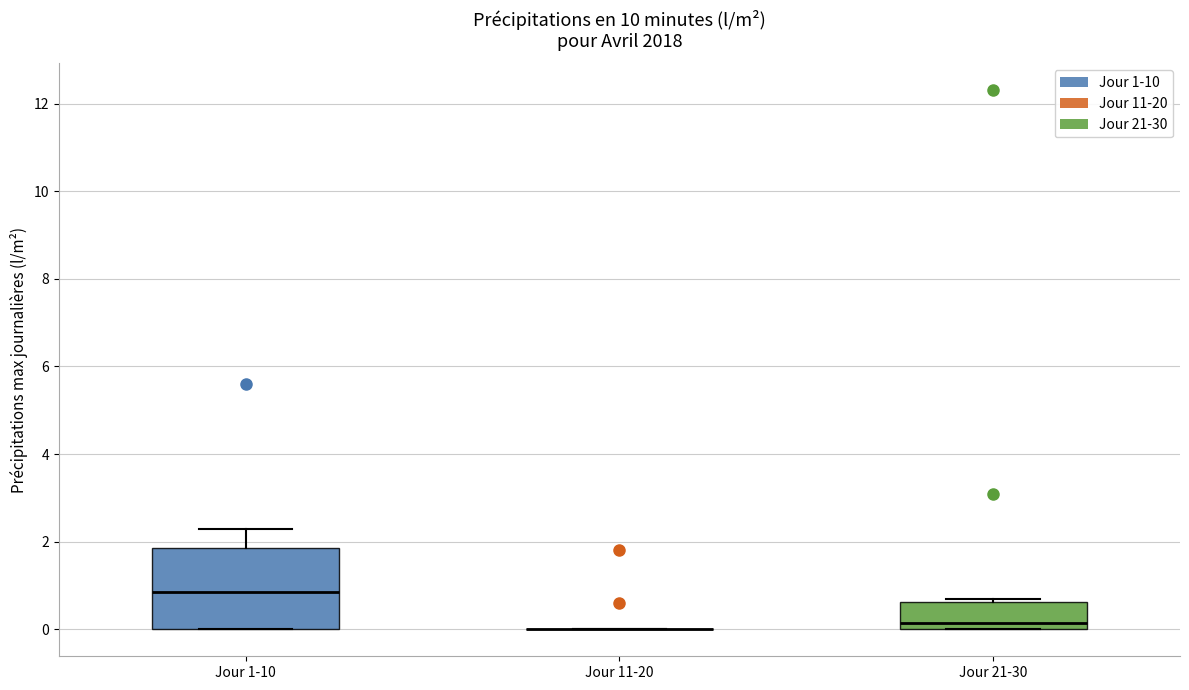

Where is the upper edge of the box for Jour 1-10 on the y-axis? The values are not printed on the chart, so give them approximately, as read against the axis.

1.8